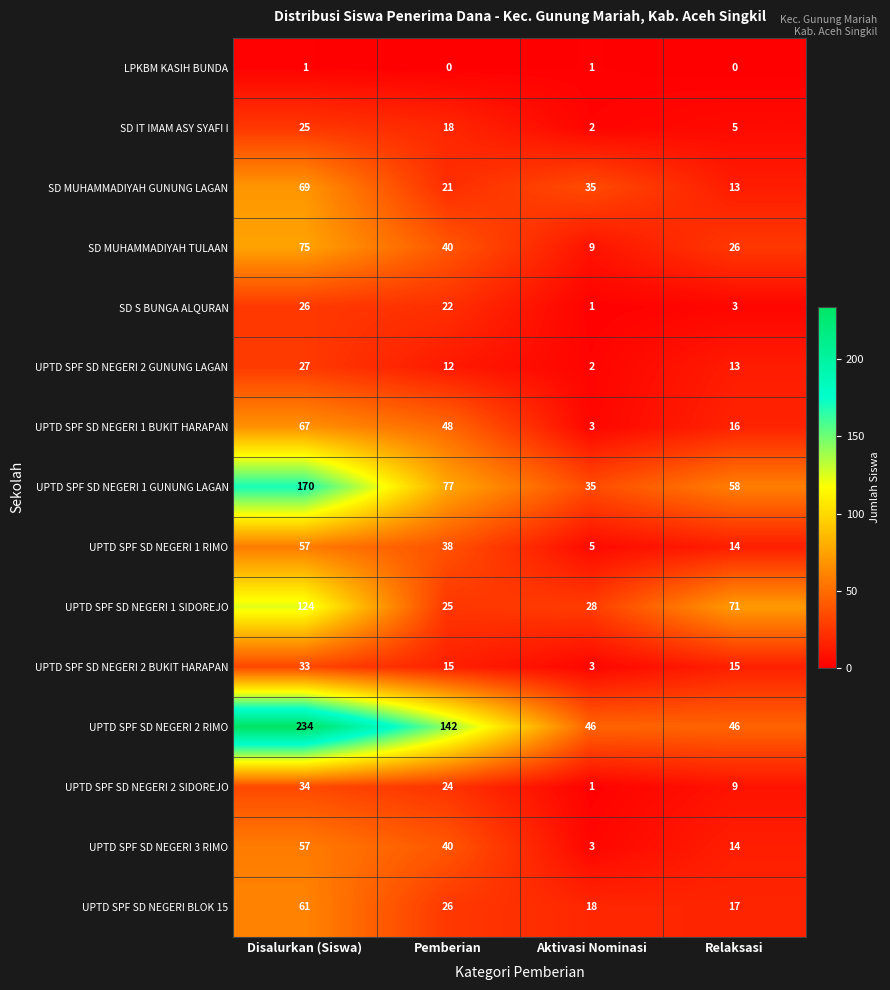

What is the sum of the UPTD SPF SD NEGERI 3 RIMO values at Pemberian and Aktivasi Nominasi?

43